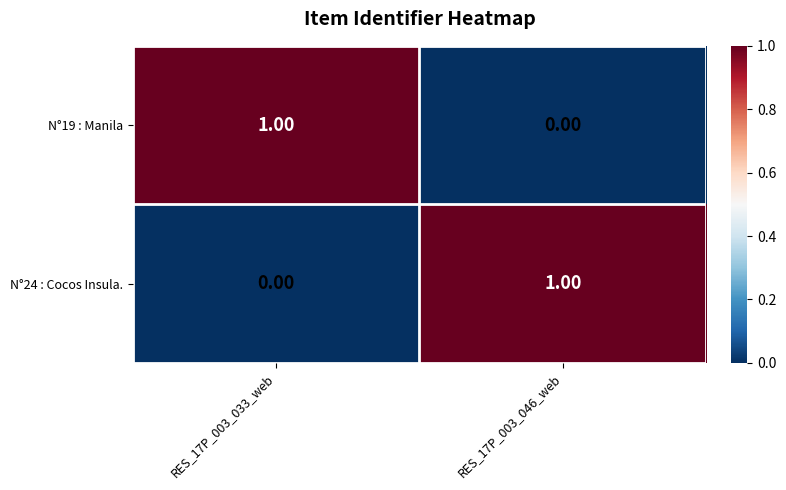

How many series are shown in this chart?

2